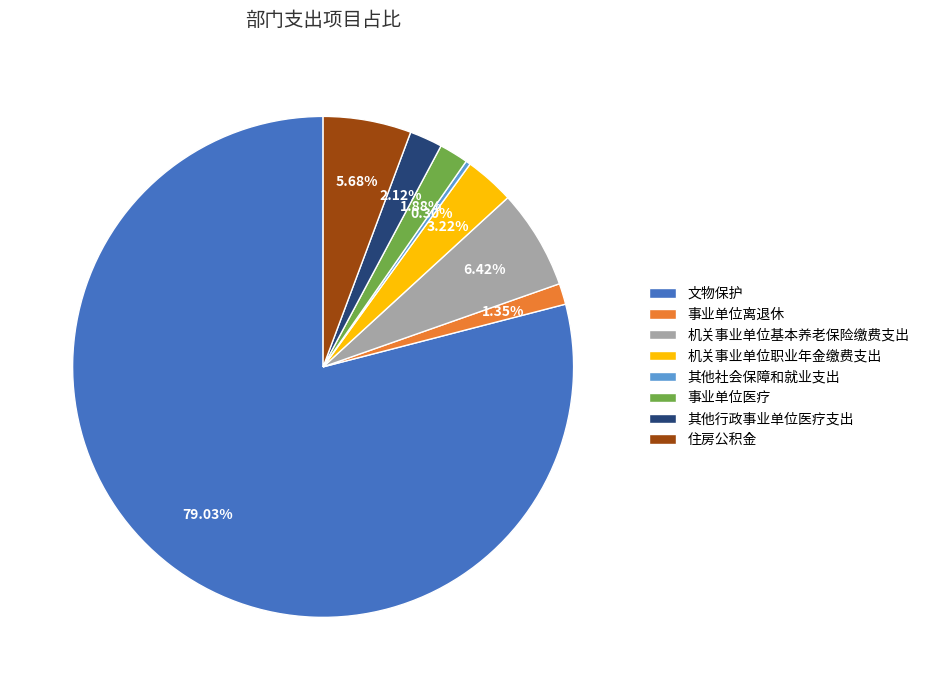

Which has a higher value, 机关事业单位基本养老保险缴费支出 or 机关事业单位职业年金缴费支出?

机关事业单位基本养老保险缴费支出